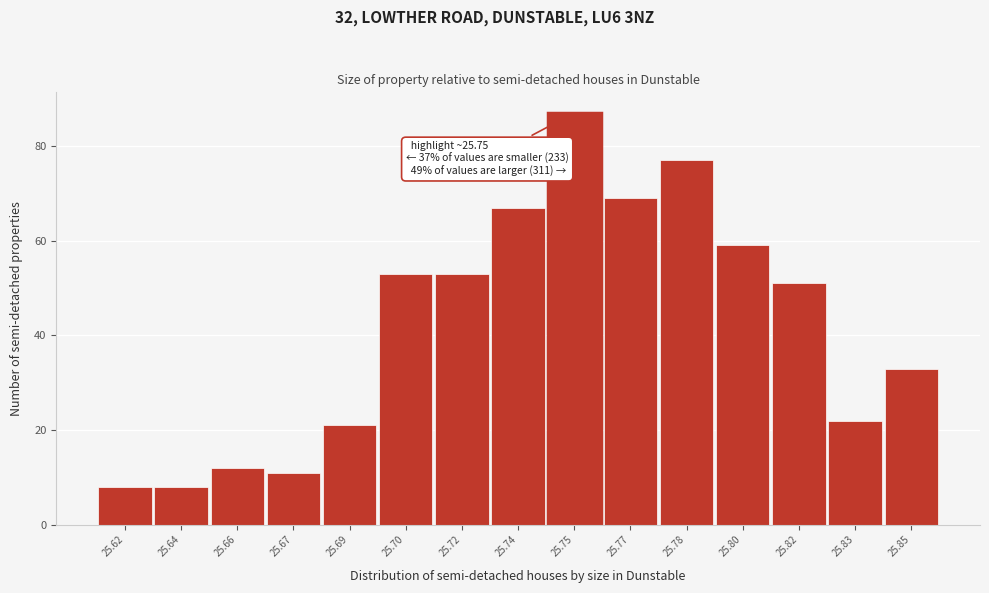

Reading left to right, extract all data points from this chart.

25.62=8	25.64=8	25.66=12	25.67=11	25.69=21	25.70=53	25.72=53	25.74=67	25.75=87	25.77=69	25.78=77	25.80=59	25.82=51	25.83=22	25.85=33